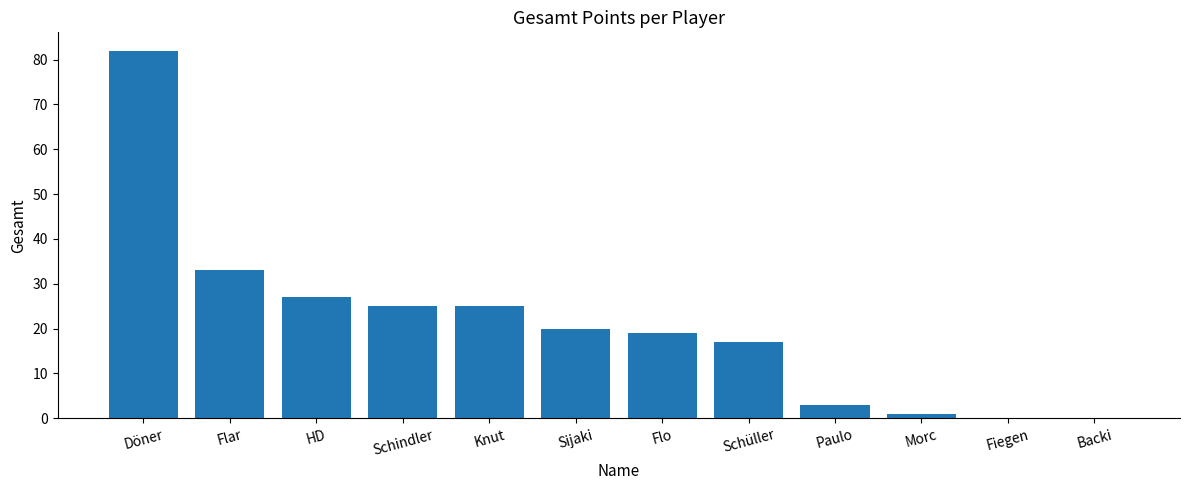

What is the sum of all values?

252